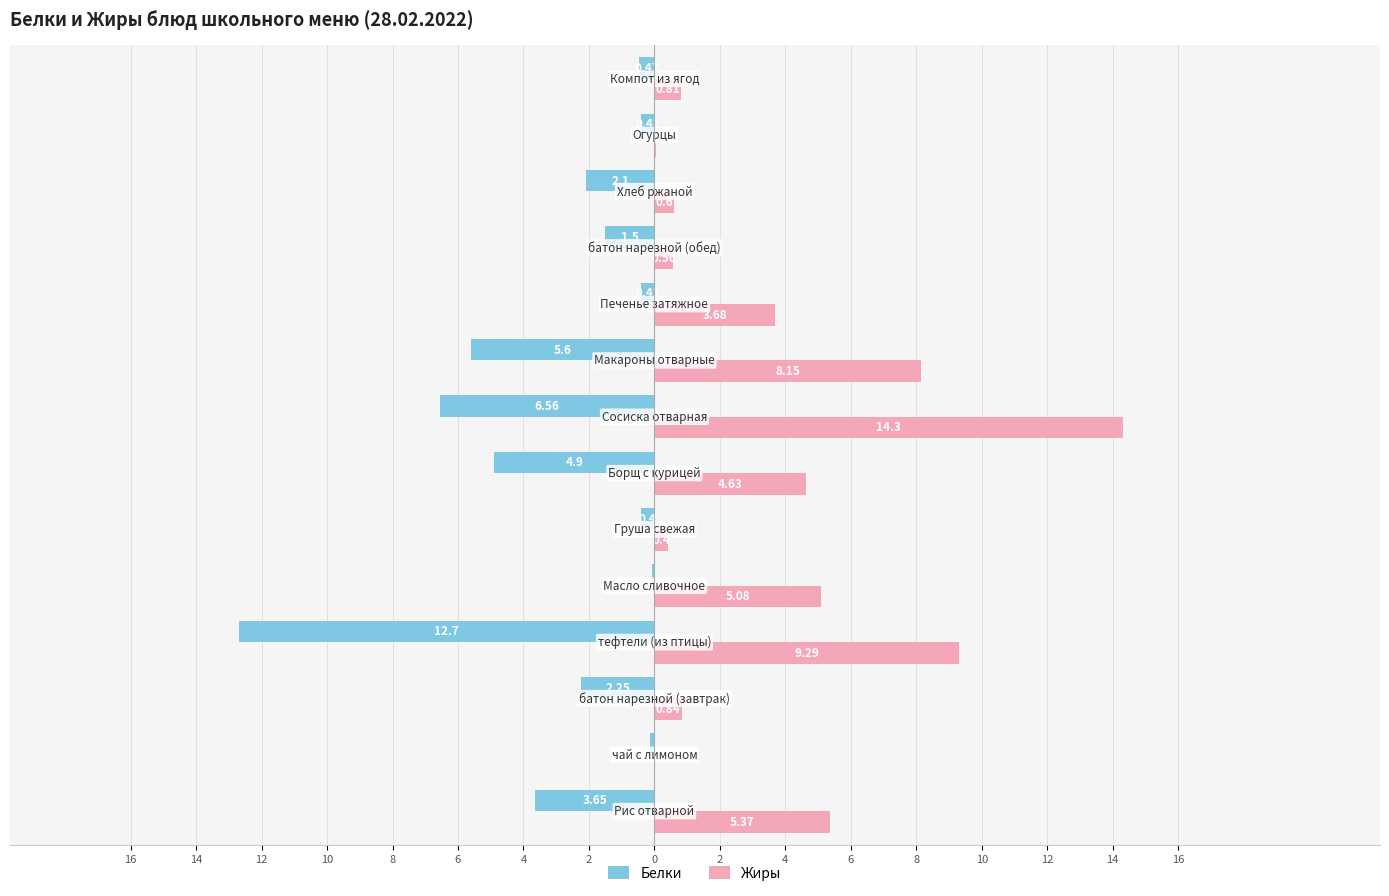

Which series has the largest range (max minus min)?

Жиры